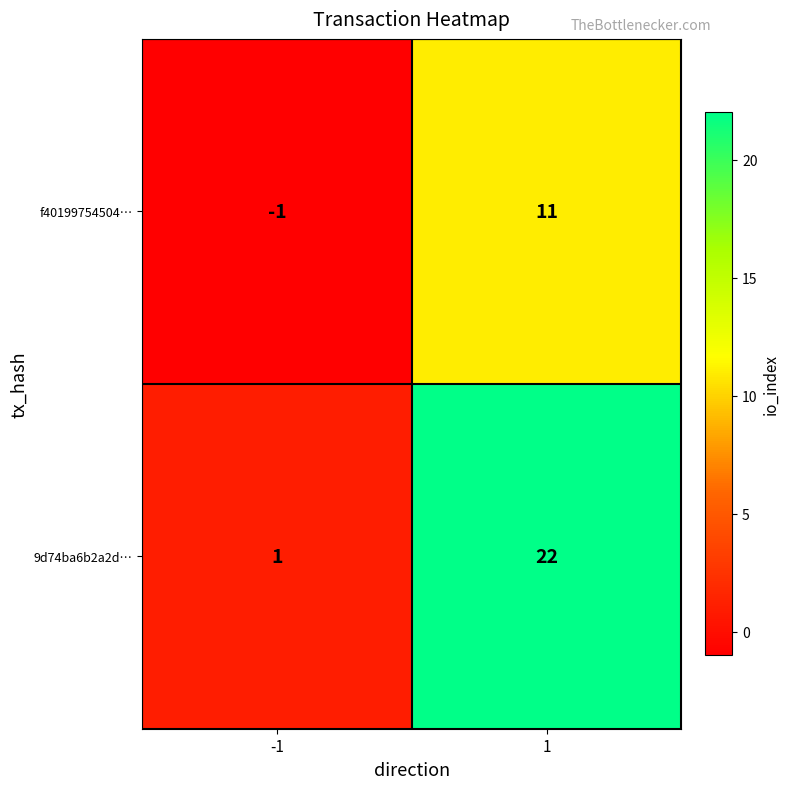

Count the number of data series in this chart.

2